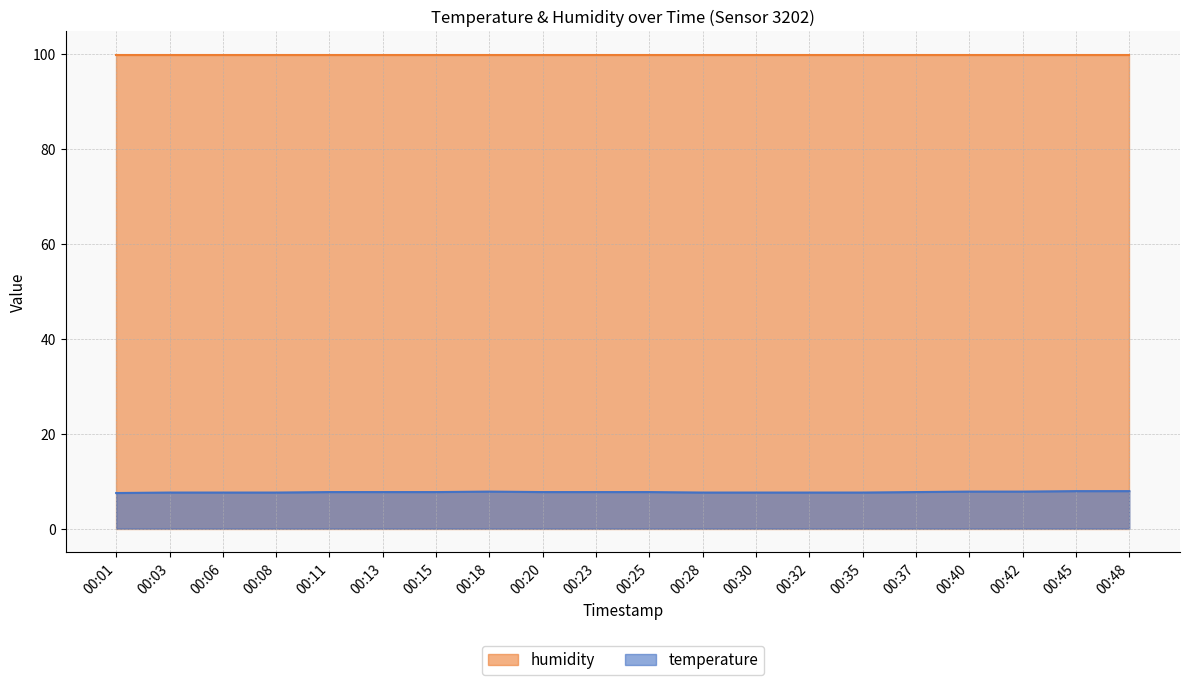

List the labels in order of value, smallest first.

00:01, 00:03, 00:06, 00:08, 00:28, 00:30, 00:32, 00:35, 00:11, 00:13, 00:15, 00:20, 00:23, 00:25, 00:37, 00:18, 00:40, 00:42, 00:45, 00:48